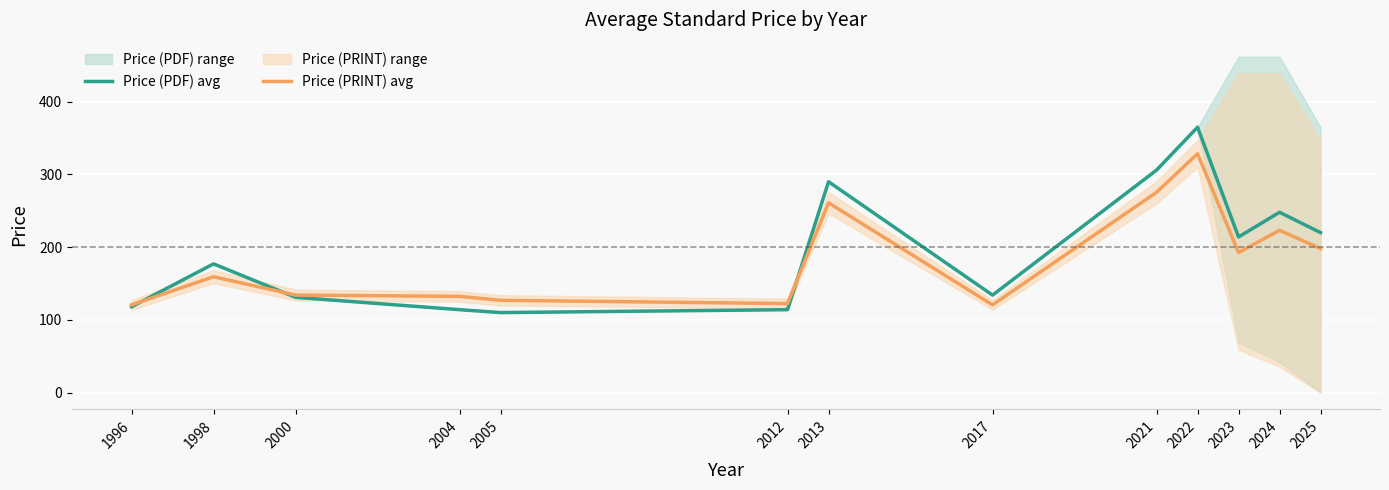

At which category is the sum across all series the highest?

2022